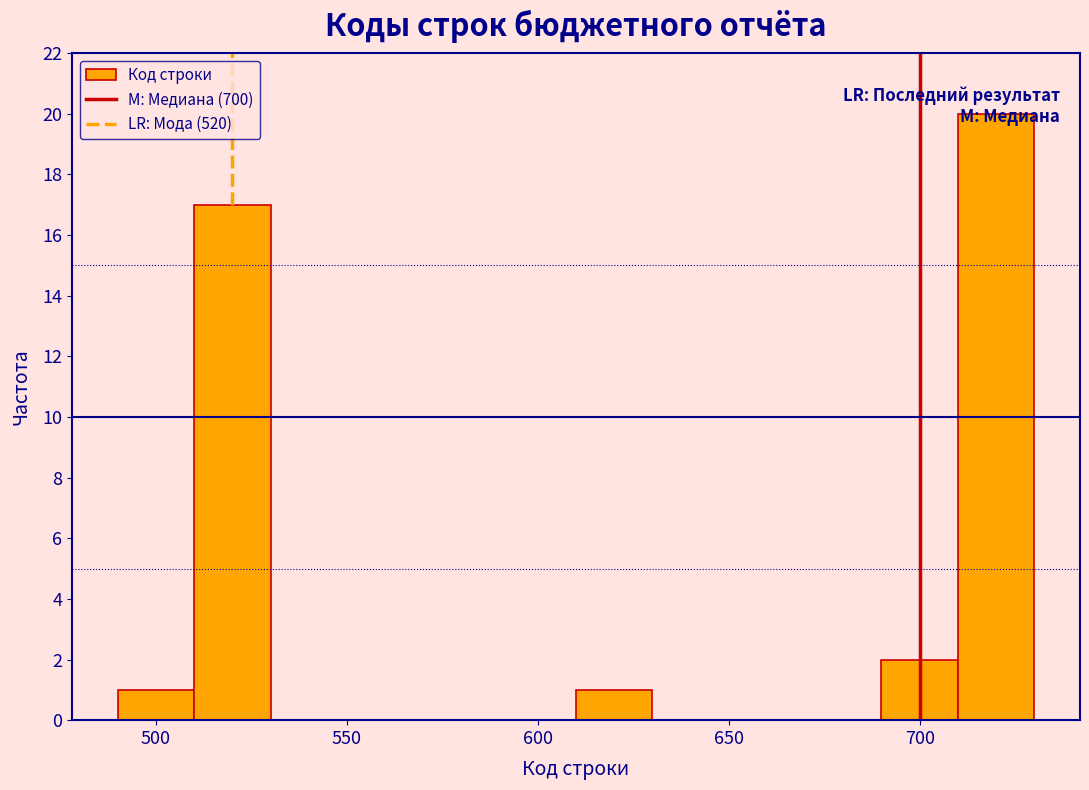

Which range on the x-axis has the tallest bar?

710 to 730